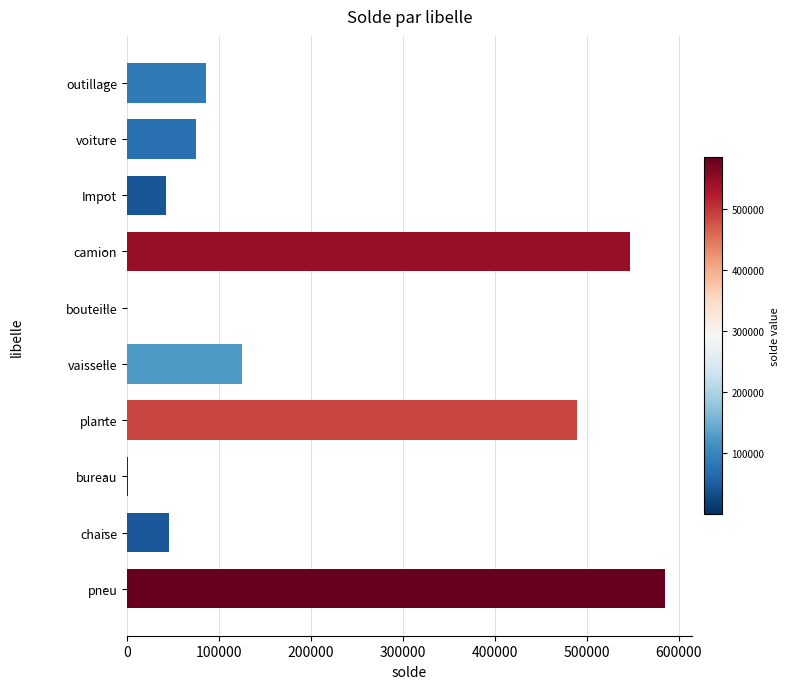

Where is the data nearest to the value 292680?

vaisselle